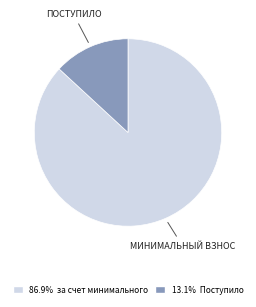

Is there any slice that represents more than half of the pie?

Yes